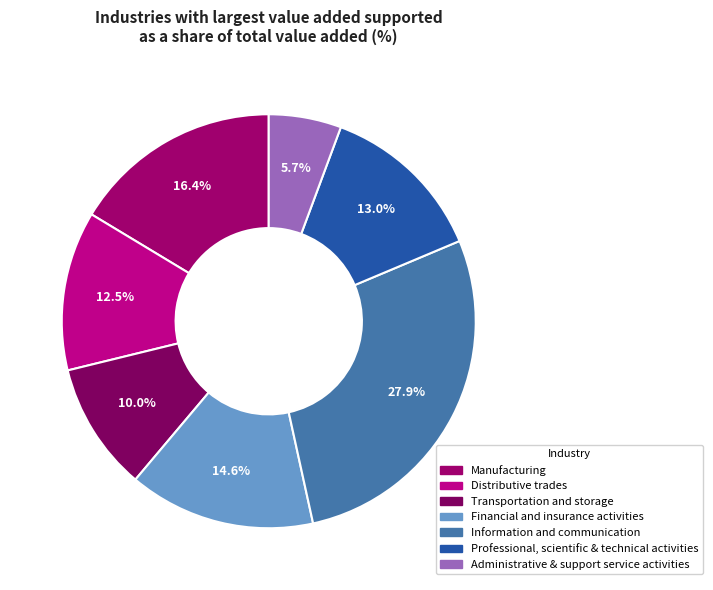

Which slice is the smallest?

Administrative & support service activities